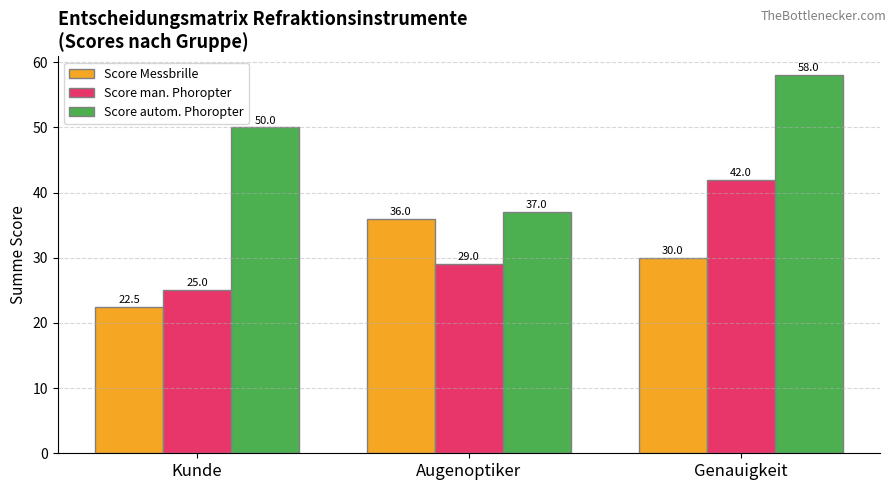

Where is Score autom. Phoropter nearest to the value 47?

Kunde